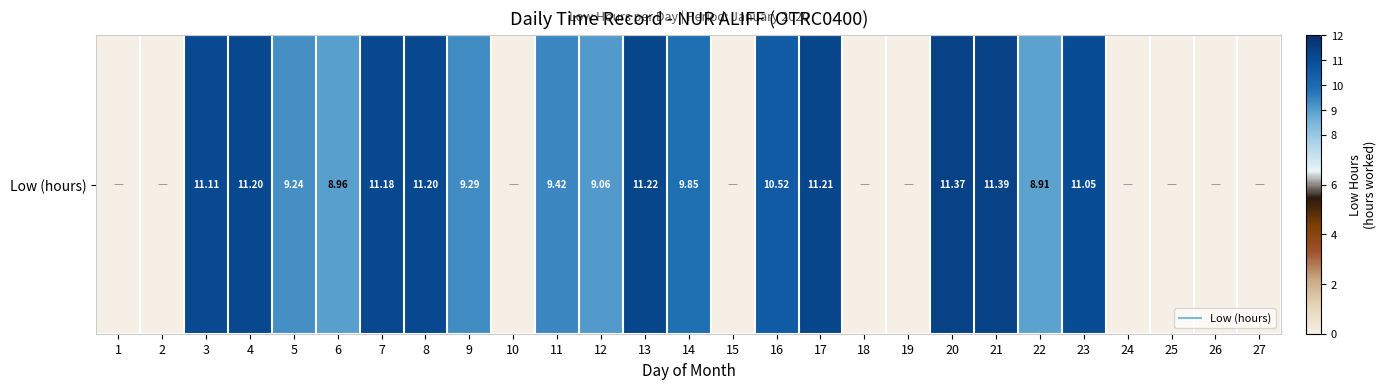

Which label corresponds to the smallest value in the chart?

1